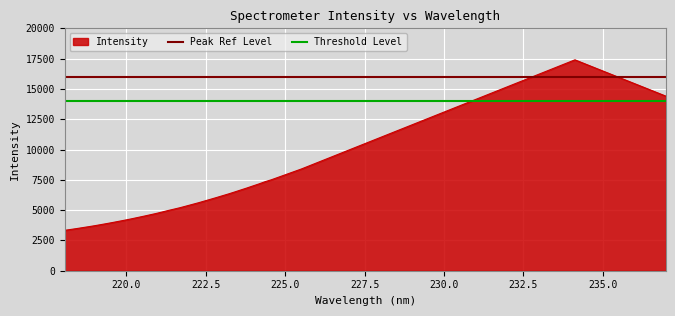

Is the value of Peak Ref Level at 217.5 greater than the value of Threshold Level at 217.5?

Yes